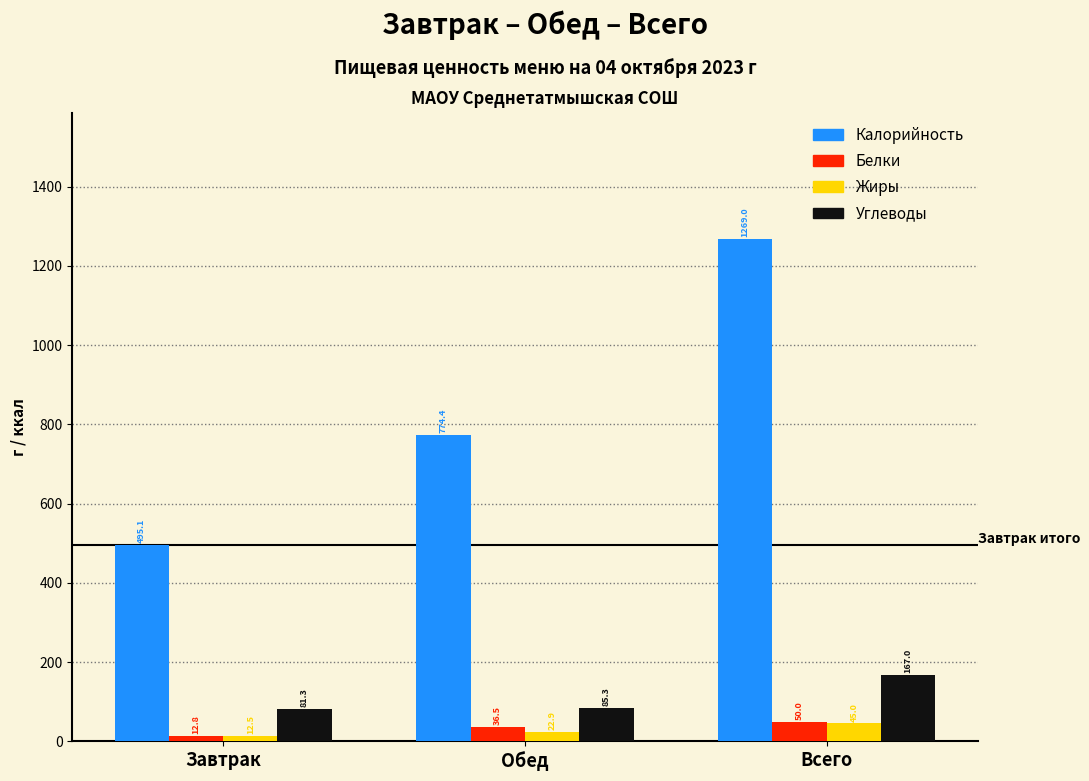

What is the difference between the maximum and minimum values in the Углеводы series?

85.7